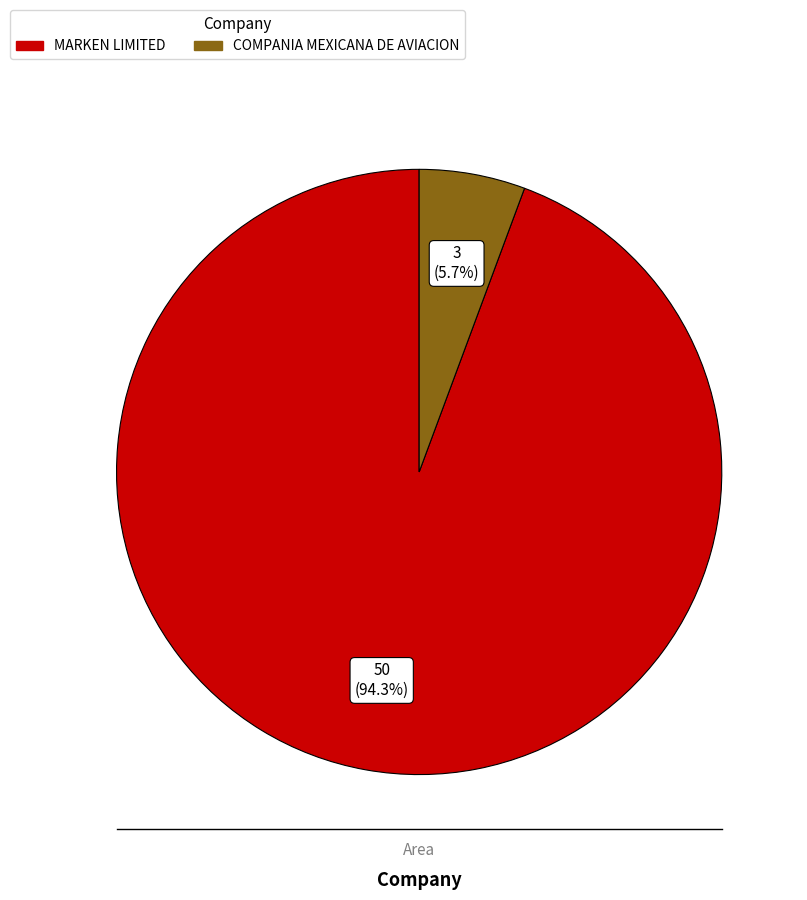

Which slice is the smallest?

COMPANIA MEXICANA DE AVIACION